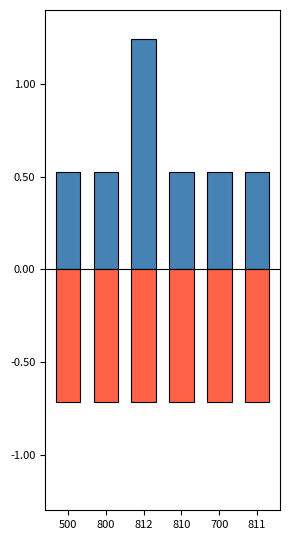

Is the value of Negative (debit turnover) at 811 greater than the value of Positive (through financial organs) at 811?

No